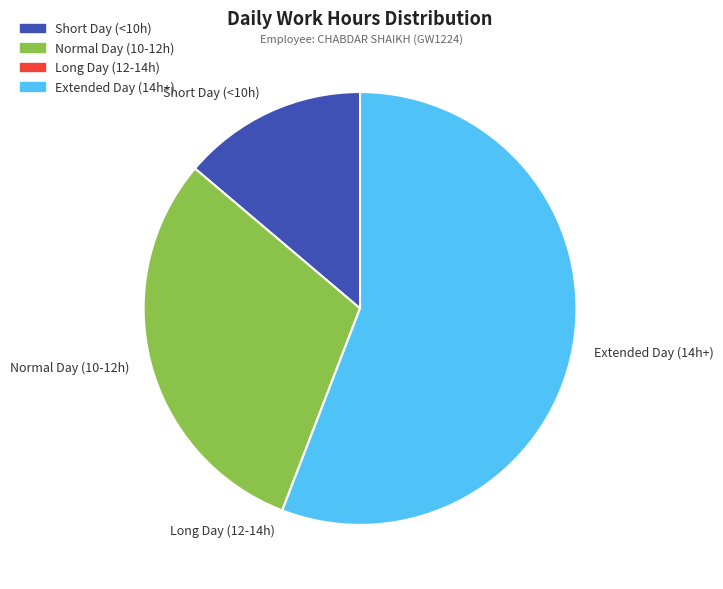

Is the sum of Extended Day (14h+) and Short Day (<10h) greater than half?

Yes